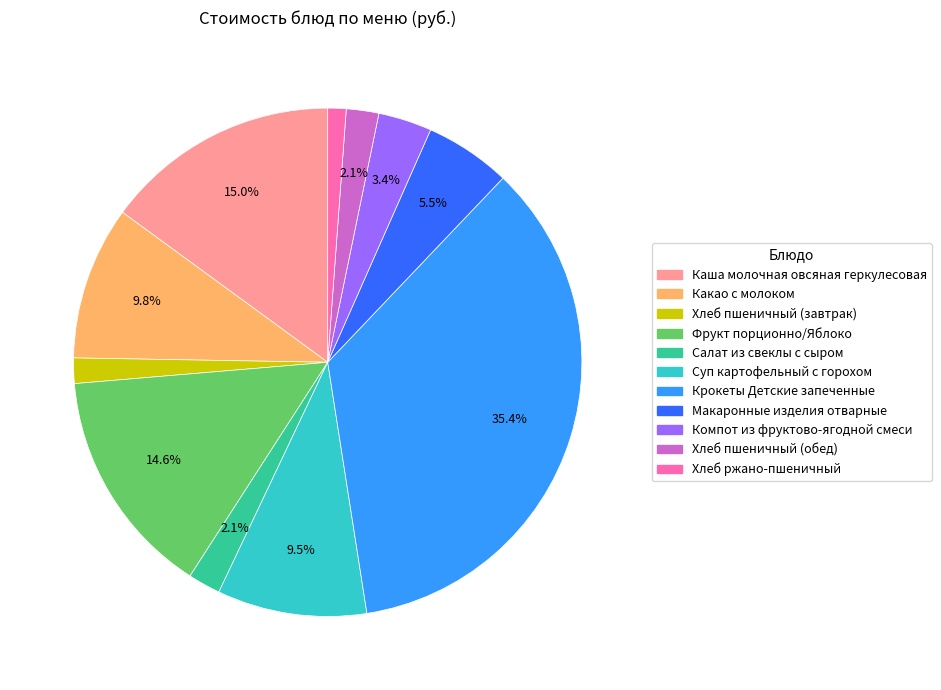

Between Компот из фруктово-ягодной смеси and Хлеб пшеничный (обед), which is larger?

Компот из фруктово-ягодной смеси